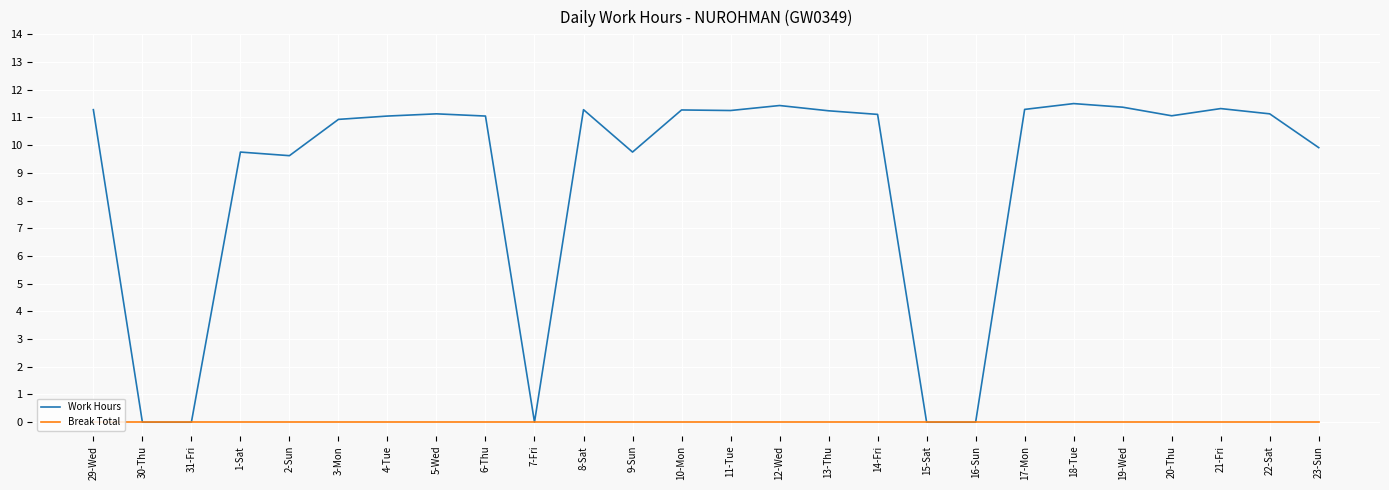

What is the spread (max minus min) of values at 12-Wed?

11.4